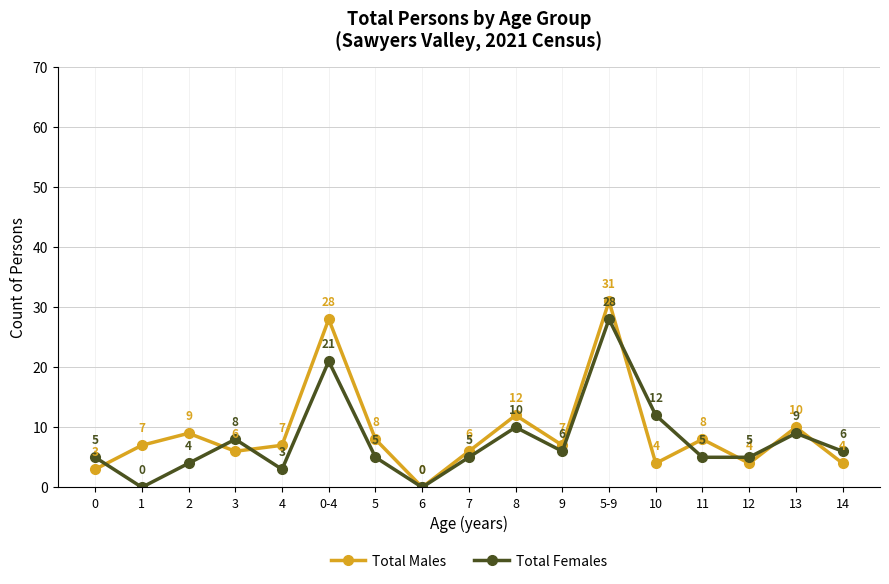

Where is the first local maximum for Total Males?

2